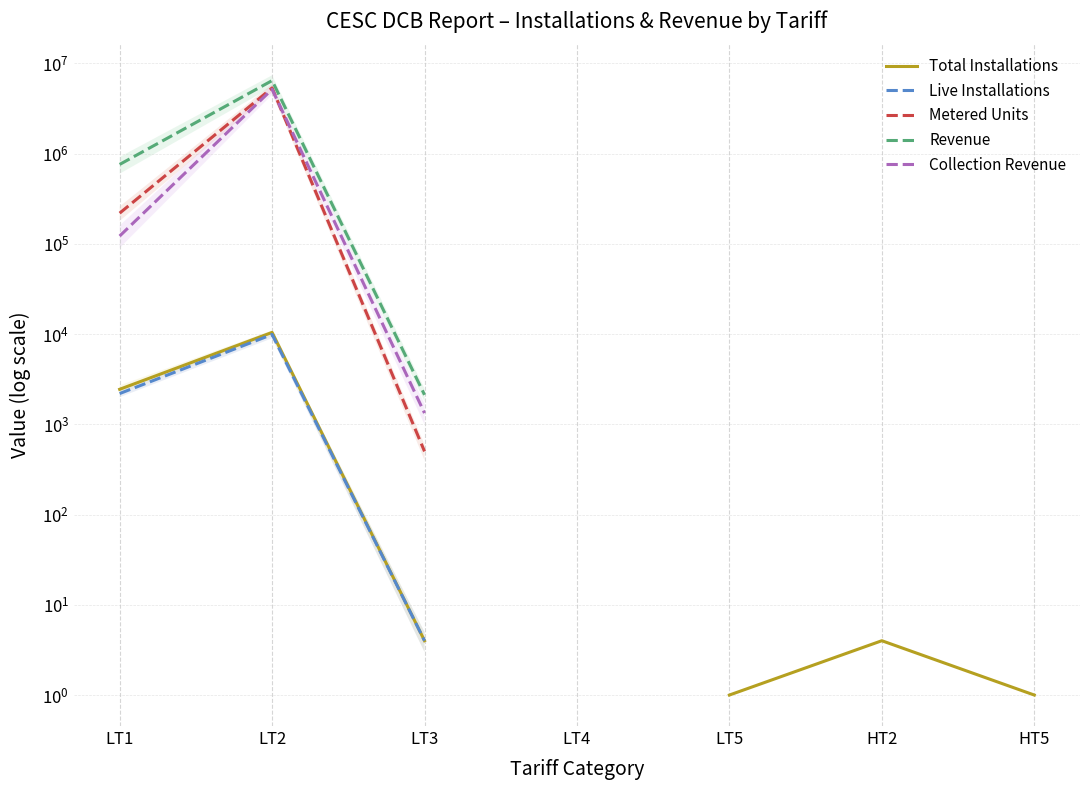

Is it true that Total Installations equals 1.7 at HT5?

False